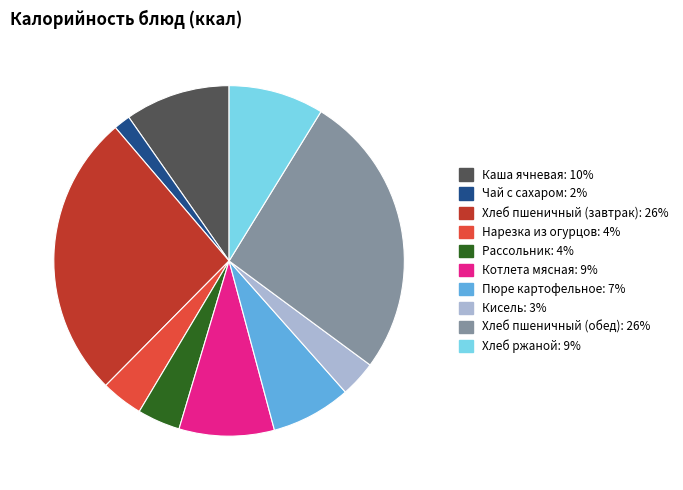

How many segments does this pie chart have?

10